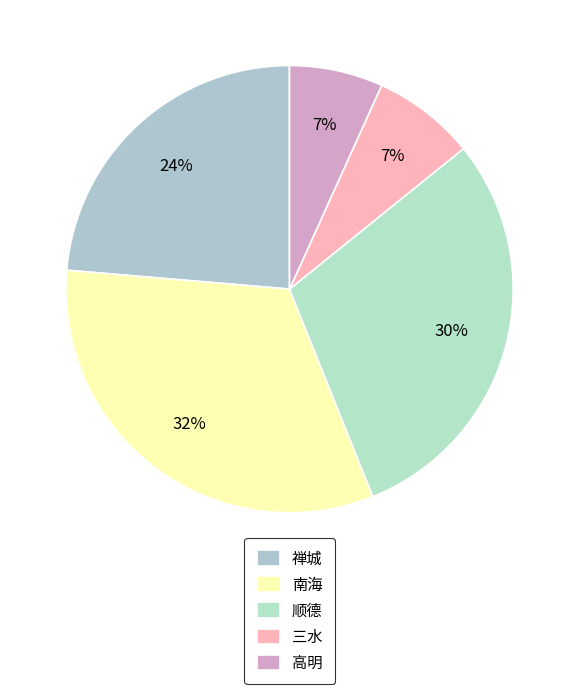

Combined, what portion of the pie is 禅城 and 三水?

31.1%